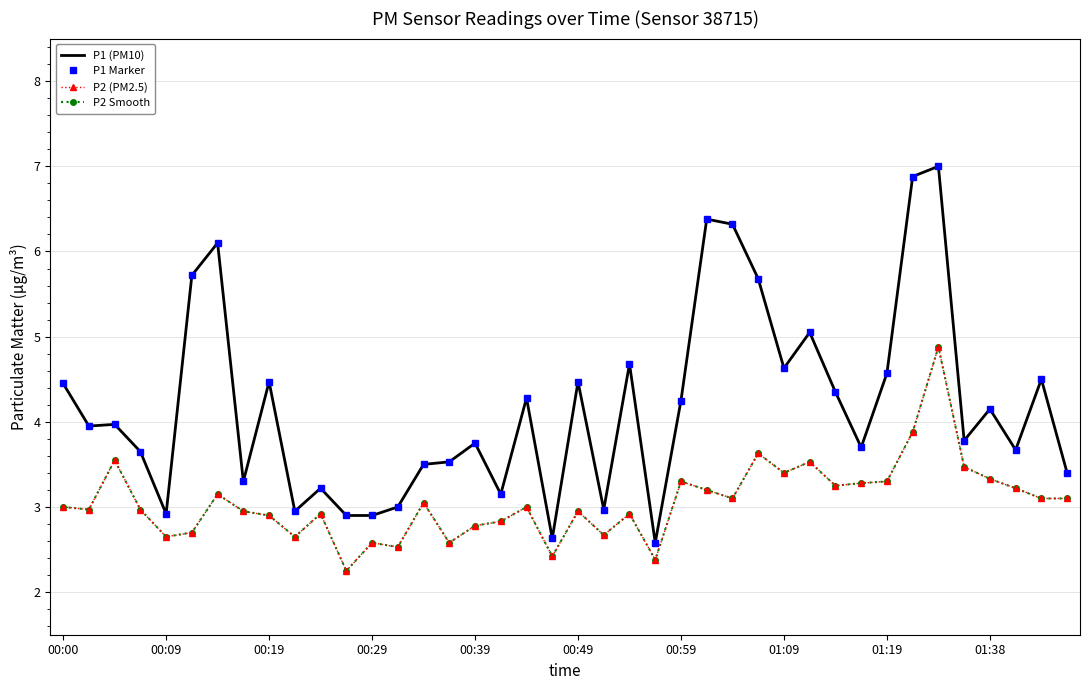

How many data points in P2 Smooth are less than 3?

19